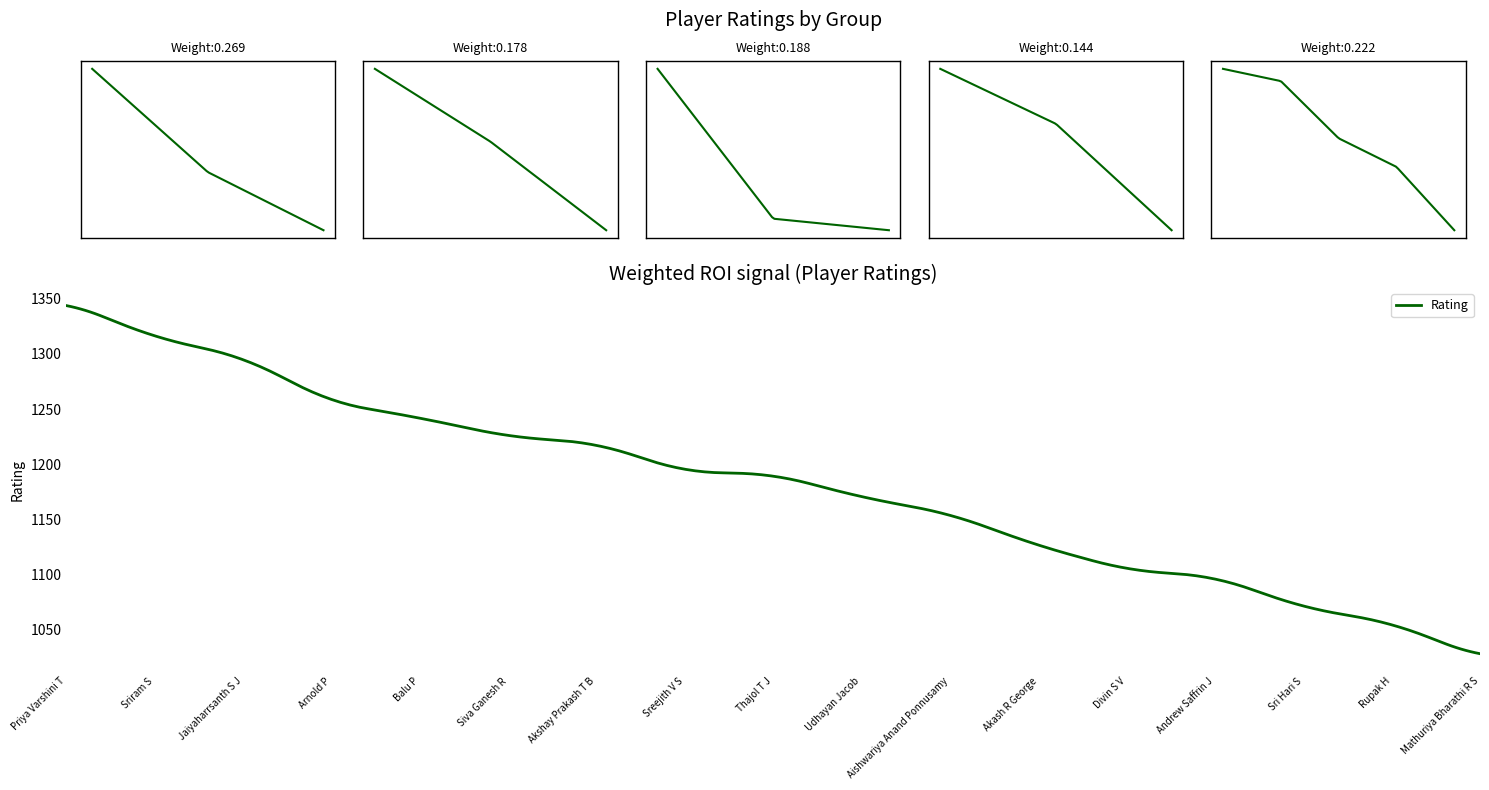

What is the greatest value displayed?

1343.8